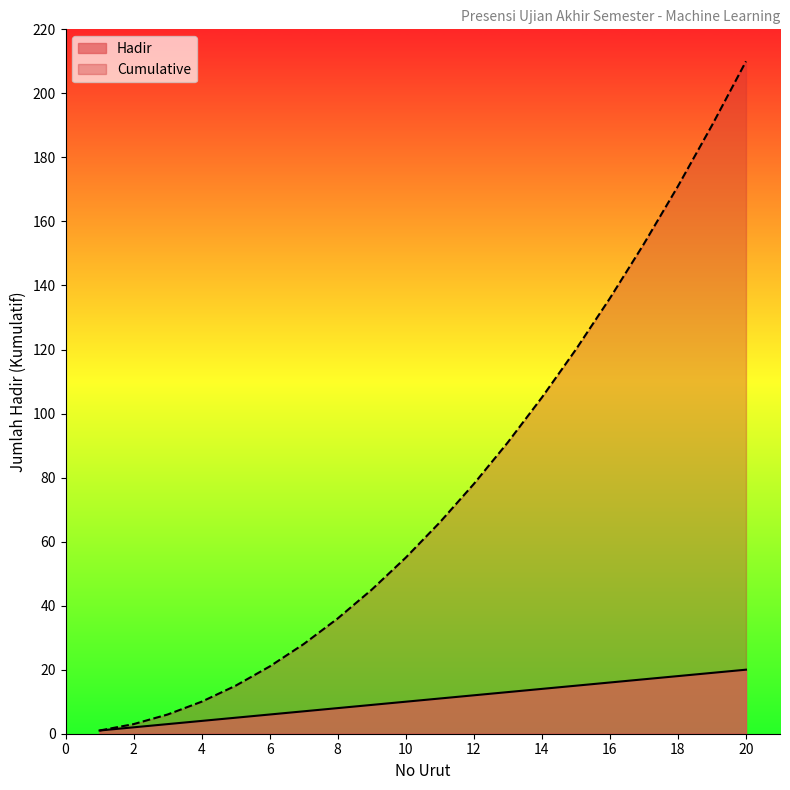

True or false: Hadir and Cumulative intersect in this chart.

False